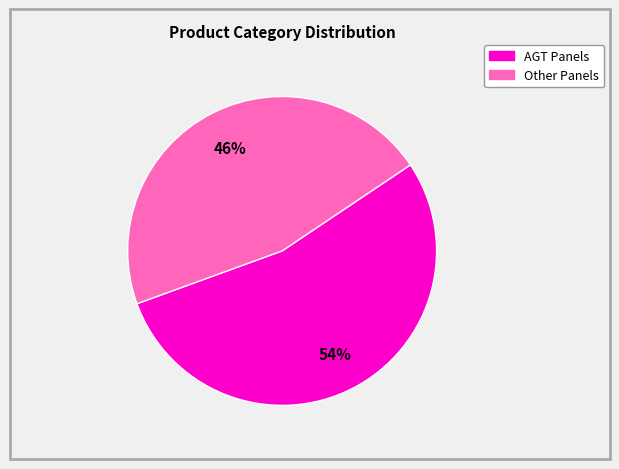

Is there a majority slice in this chart?

Yes